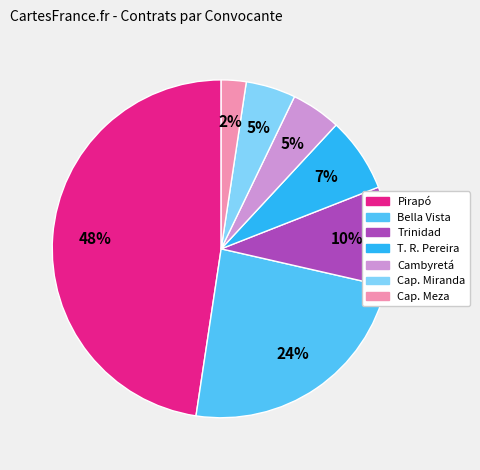

To the nearest percent, what is the average slice percentage?

14%